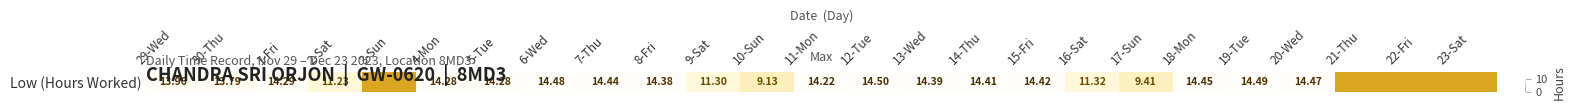

How many data points are above 14?

14